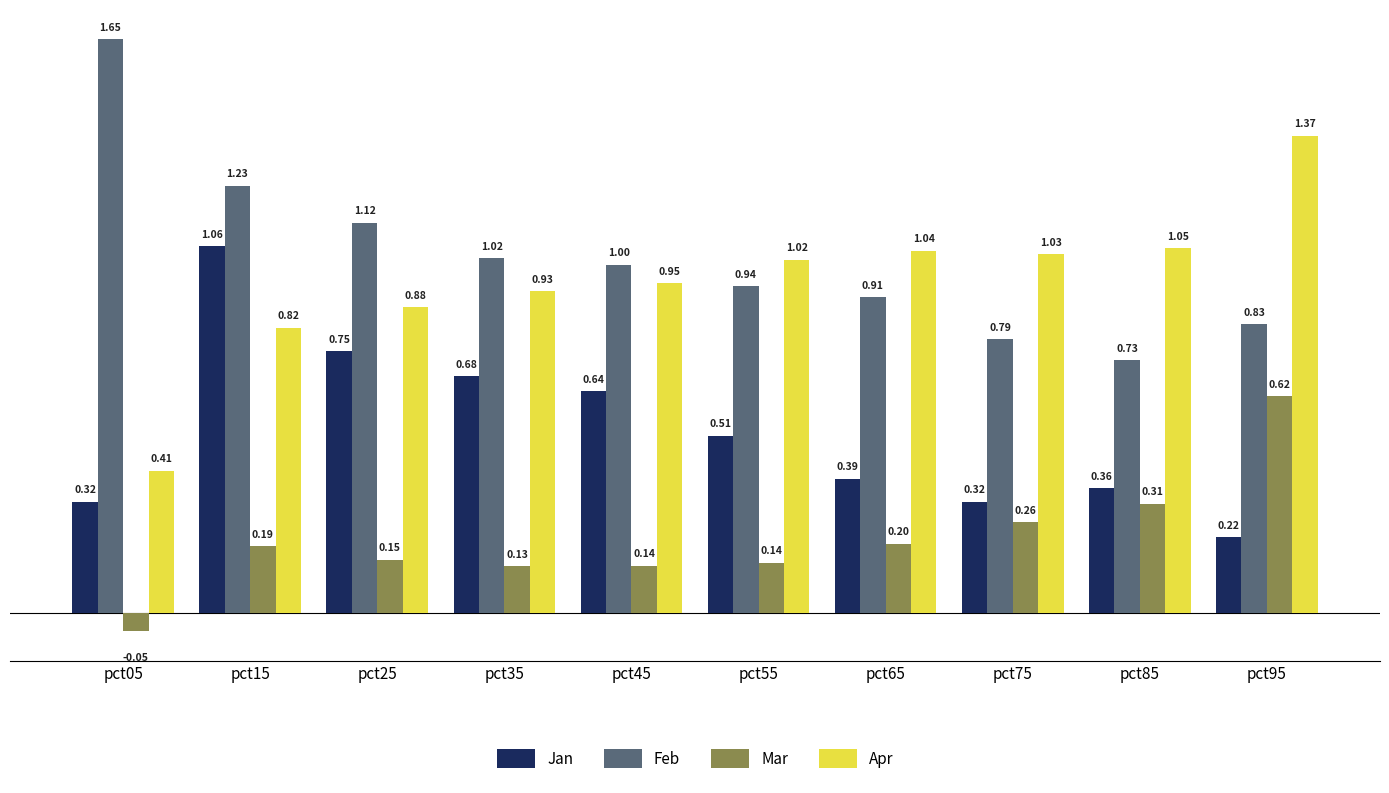

At which category is the sum across all series the highest?

pct15